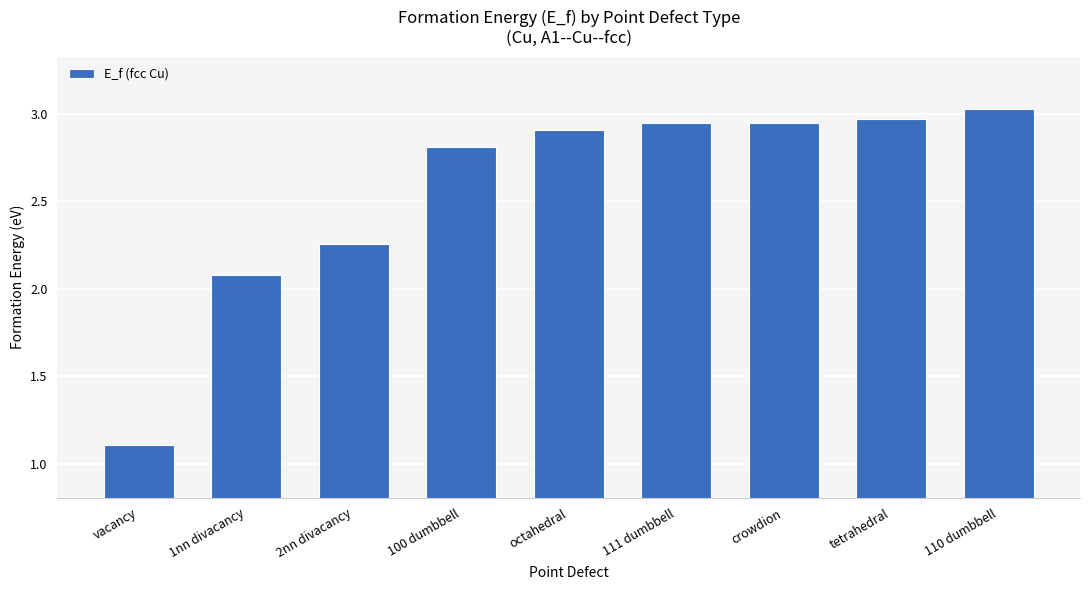

How many bars are there in total?

9